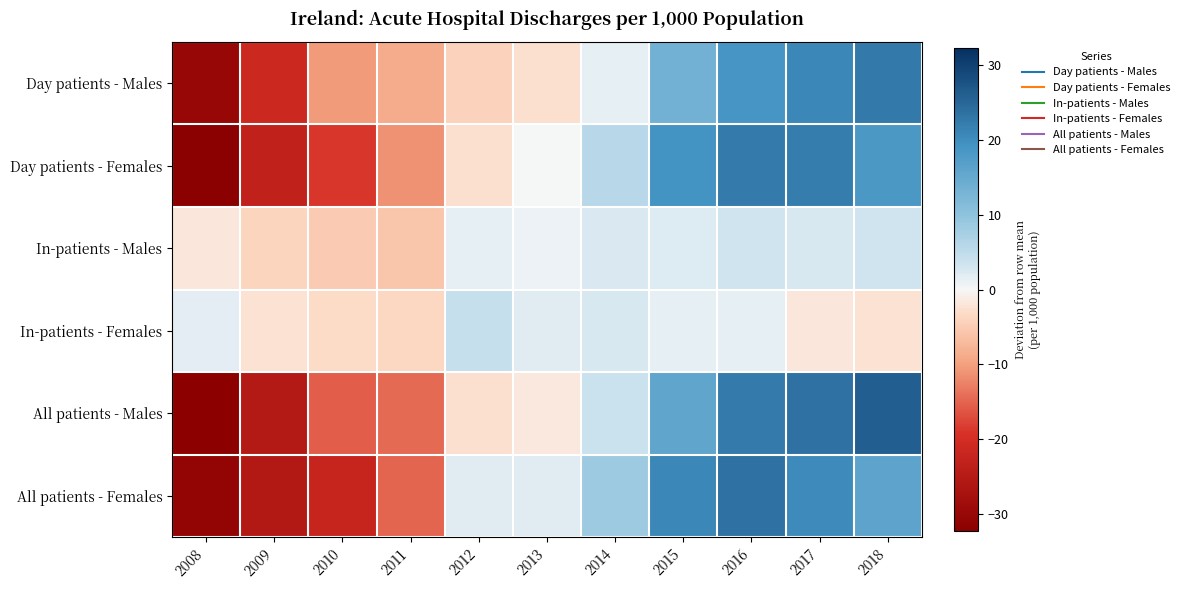

Reading left to right, what are all the values shown in this chart?

Day patients - Males: 2008=-30.2	2009=-21.3	2010=-10.4	2011=-8.8	2012=-4.1	2013=-2.6	2014=1.4	2015=13.5	2016=18.9	2017=20.8	2018=22.6
Day patients - Females: 2008=-32.3	2009=-23.1	2010=-18.9	2011=-11.2	2012=-2.6	2013=0.1	2014=5.8	2015=19.4	2016=22.2	2017=22.2	2018=18.3
In-patients - Males: 2008=-1.8	2009=-3.8	2010=-5.1	2011=-5.6	2012=1.5	2013=0.8	2014=2.4	2015=2.2	2016=3.3	2017=2.7	2018=3.4
In-patients - Females: 2008=1.7	2009=-2.3	2010=-3.3	2011=-3.7	2012=4.4	2013=1.9	2014=2.7	2015=1.4	2016=1.4	2017=-1.9	2018=-2.3
All patients - Males: 2008=-32.0	2009=-25.1	2010=-15.5	2011=-14.4	2012=-2.6	2013=-1.7	2014=3.8	2015=15.7	2016=22.2	2017=23.6	2018=26.1
All patients - Females: 2008=-30.6	2009=-25.4	2010=-22.2	2011=-14.9	2012=1.8	2013=2.0	2014=8.5	2015=20.8	2016=23.6	2017=20.3	2018=16.0